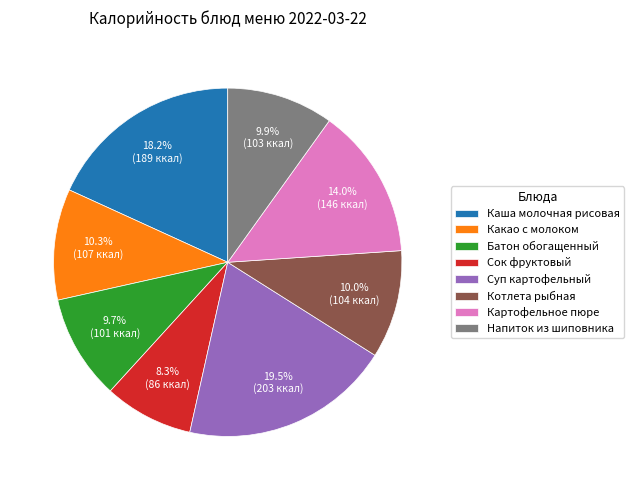

To the nearest percent, what is the difference between the largest and smallest slice percentages?

11%